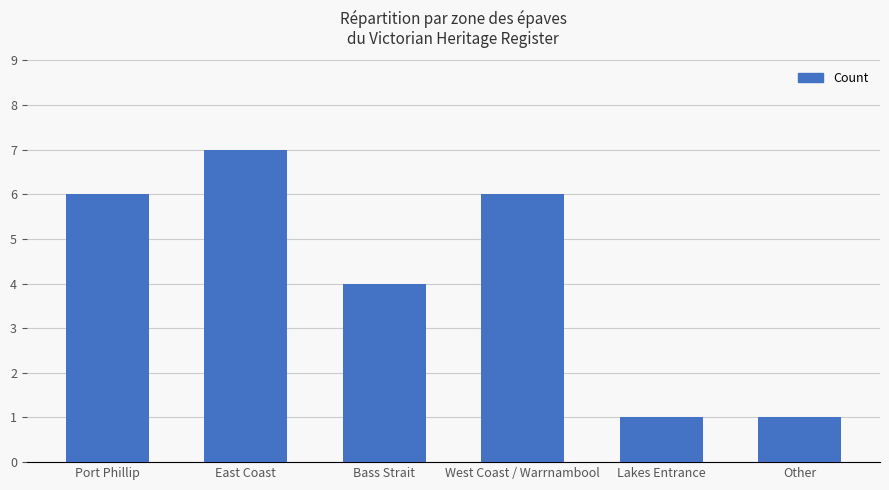

What is the difference between the values at Bass Strait and Port Phillip?

2